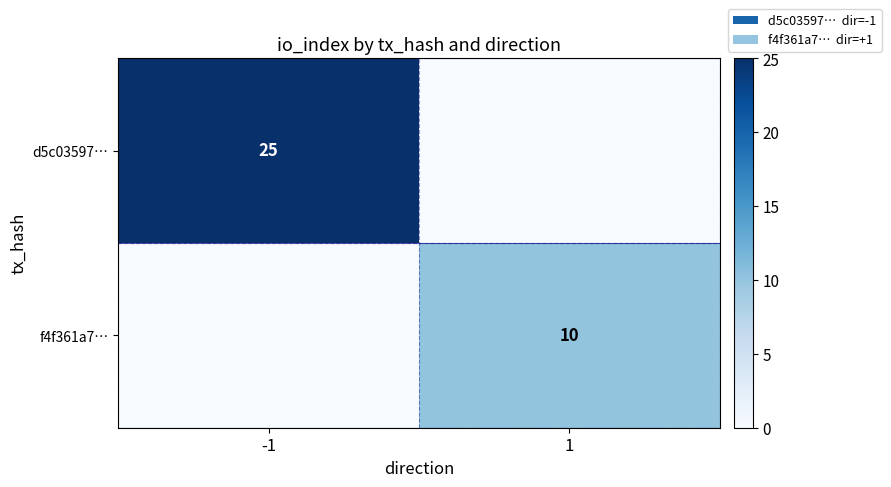

True or false: f4f361a7… has a value of 4 at 1.

False